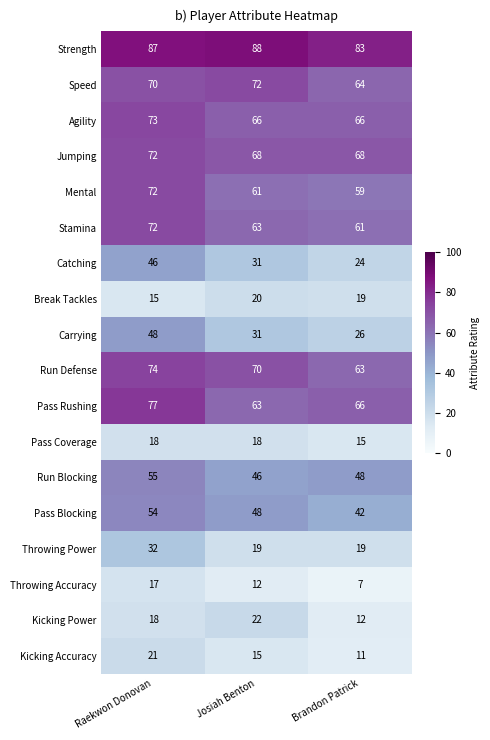

What is the average value of the Kicking Accuracy series?

16